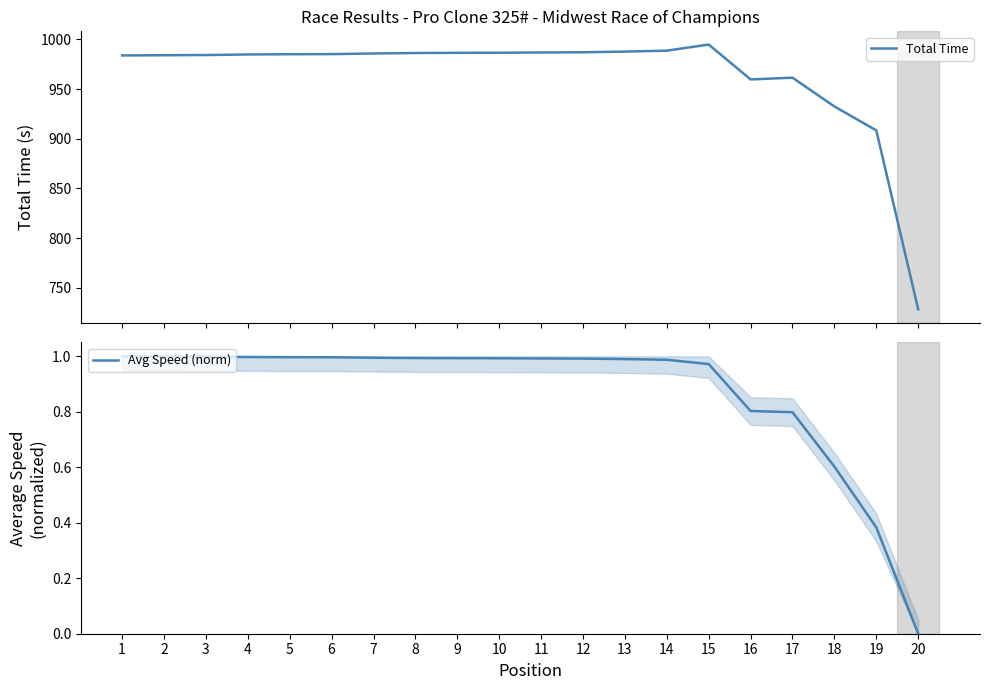

At which category is the sum across all series the highest?

15